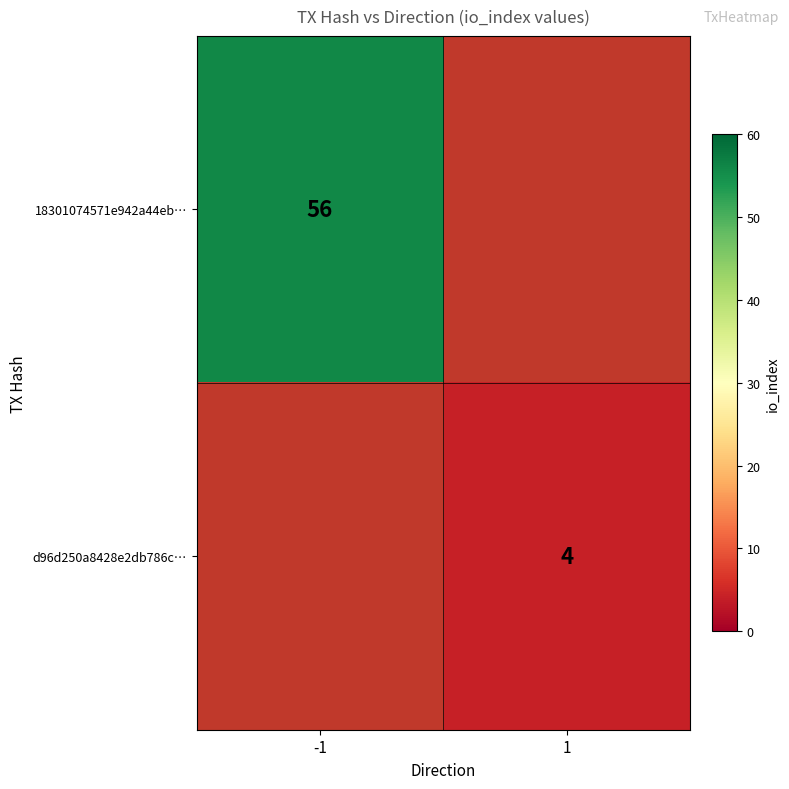

The d96d250a8428e2db786c… series shows 6.0 at 1. True or false?

False